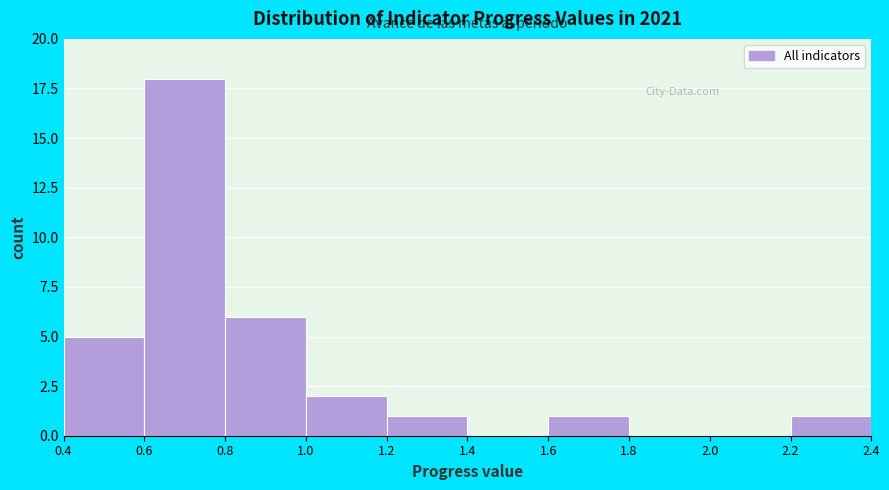

Reading left to right, list every bar in this chart as the range it spans on the x-axis followed by its height. The values are not printed on the chart, so give them approximately, as read against the axis.

0.4 to 0.6: 5
0.6 to 0.8: 18
0.8 to 1.0: 6
1.0 to 1.2: 2
1.2 to 1.4: 1
1.4 to 1.6: 0
1.6 to 1.8: 1
1.8 to 2.0: 0
2.0 to 2.2: 0
2.2 to 2.4: 1